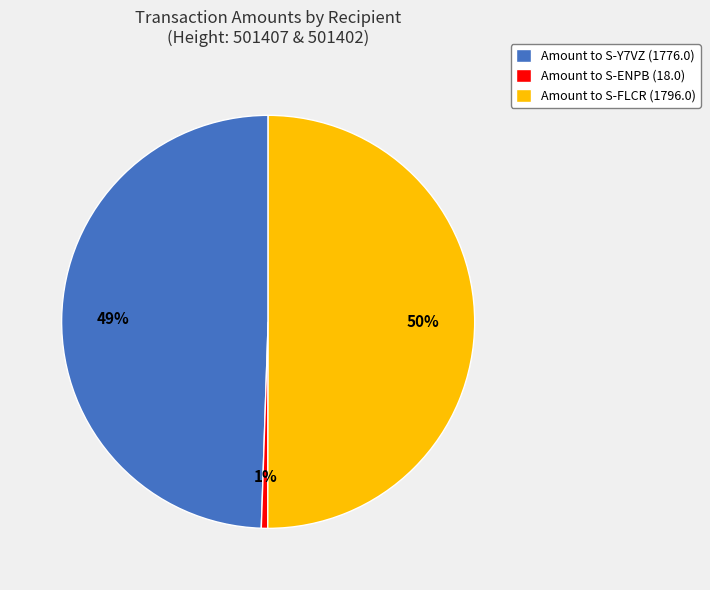

Rank the categories by value from lowest to highest.

Amount to S-ENPB (18.0), Amount to S-Y7VZ (1776.0), Amount to S-FLCR (1796.0)